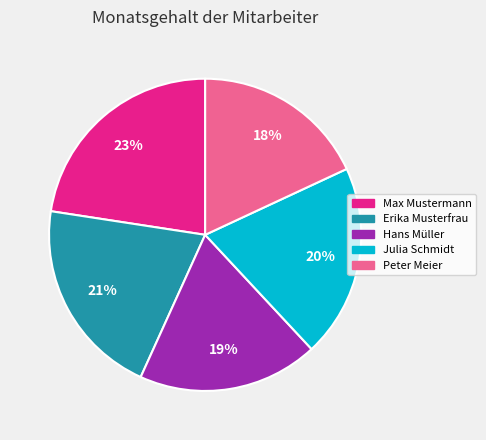

True or false: Peter Meier accounts for 30% of the total.

False